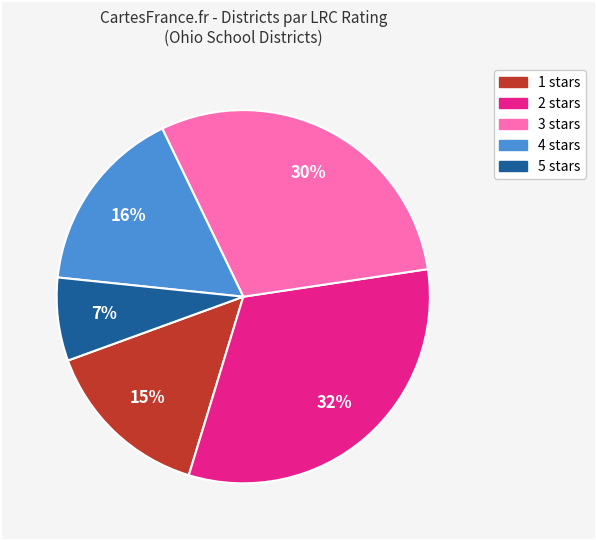

Between 3 stars and 1 stars, which is larger?

3 stars